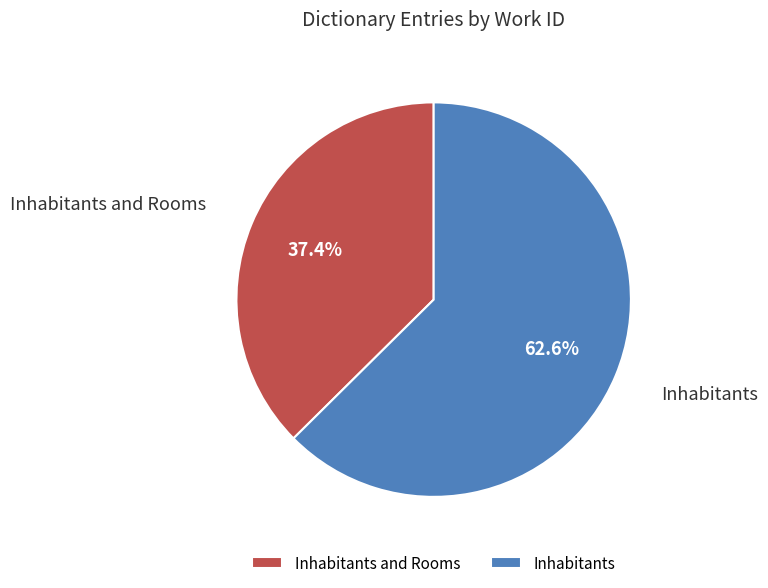

The Inhabitants slice represents 63% of the pie. True or false?

True